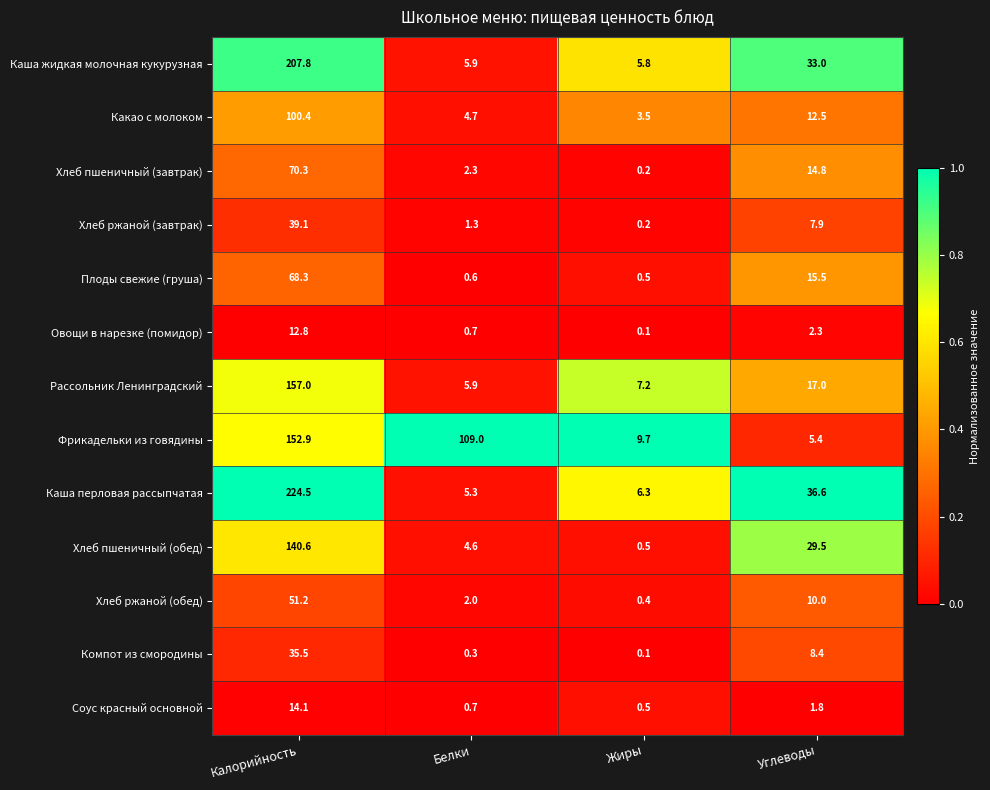

Which series has the largest total across all categories?

Фрикадельки из говядины